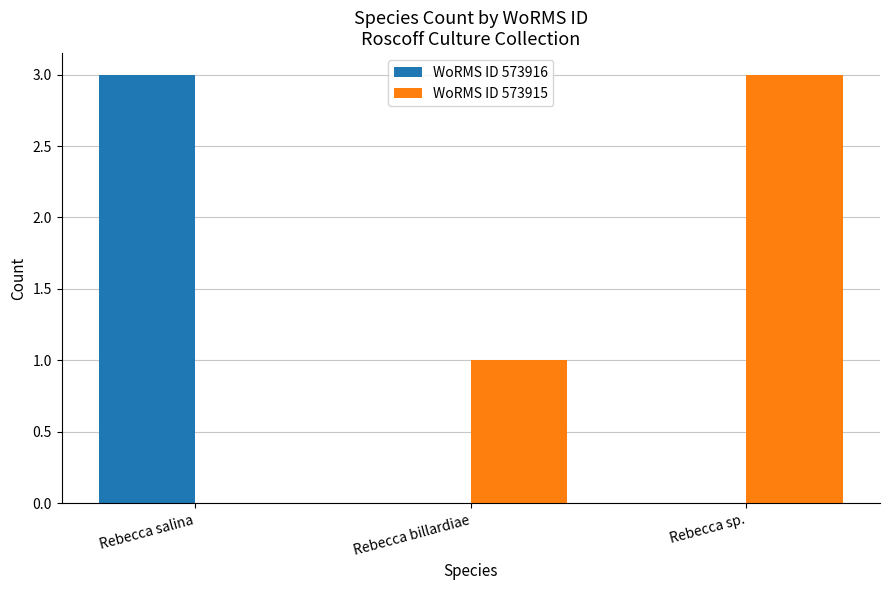

What is the difference between the WoRMS ID 573915 values at Rebecca sp. and Rebecca salina?

3